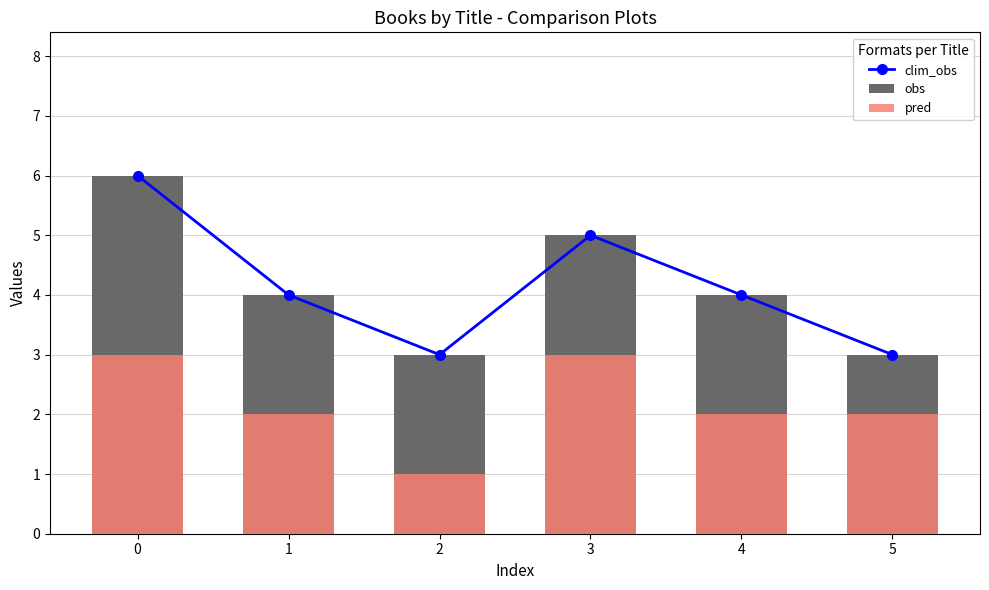

What is the difference between the maximum and minimum values in the obs series?

3